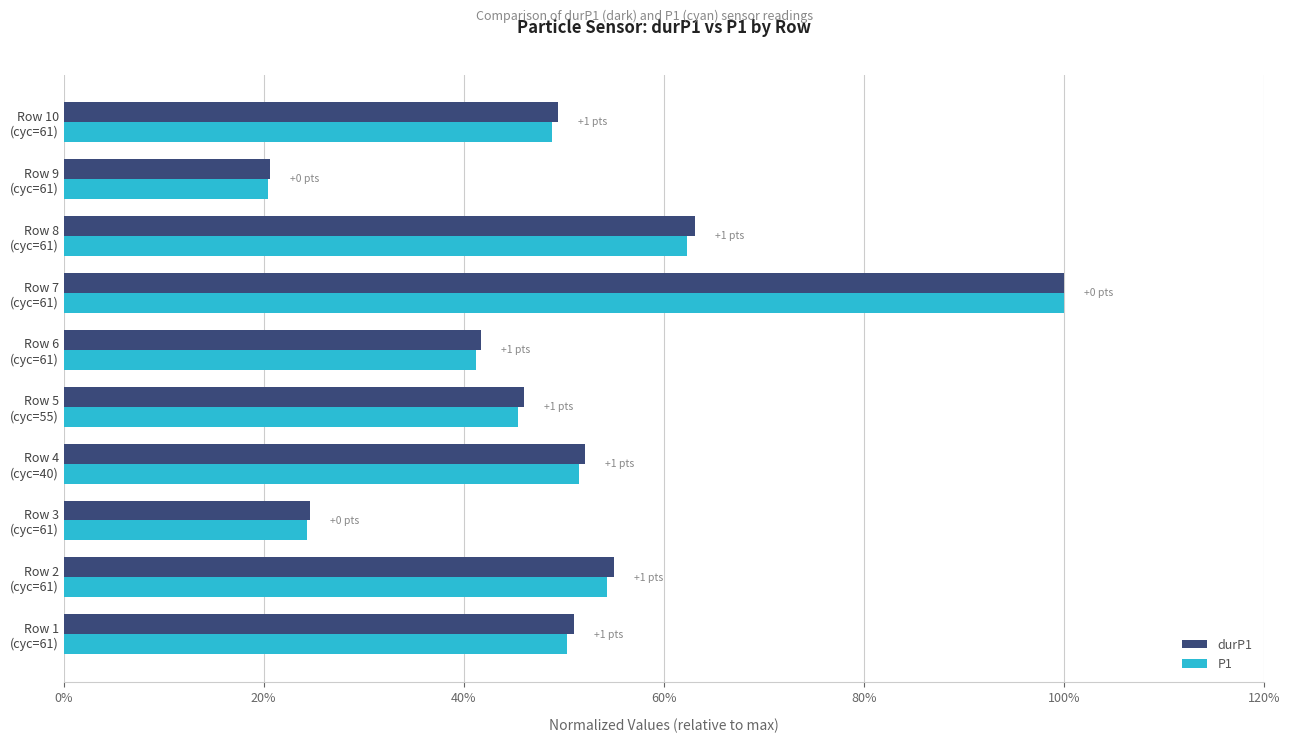

List the labels in order of durP1 value, smallest first.

Row 9
(cyc=61), Row 3
(cyc=61), Row 6
(cyc=61), Row 5
(cyc=55), Row 10
(cyc=61), Row 1
(cyc=61), Row 4
(cyc=40), Row 2
(cyc=61), Row 8
(cyc=61), Row 7
(cyc=61)